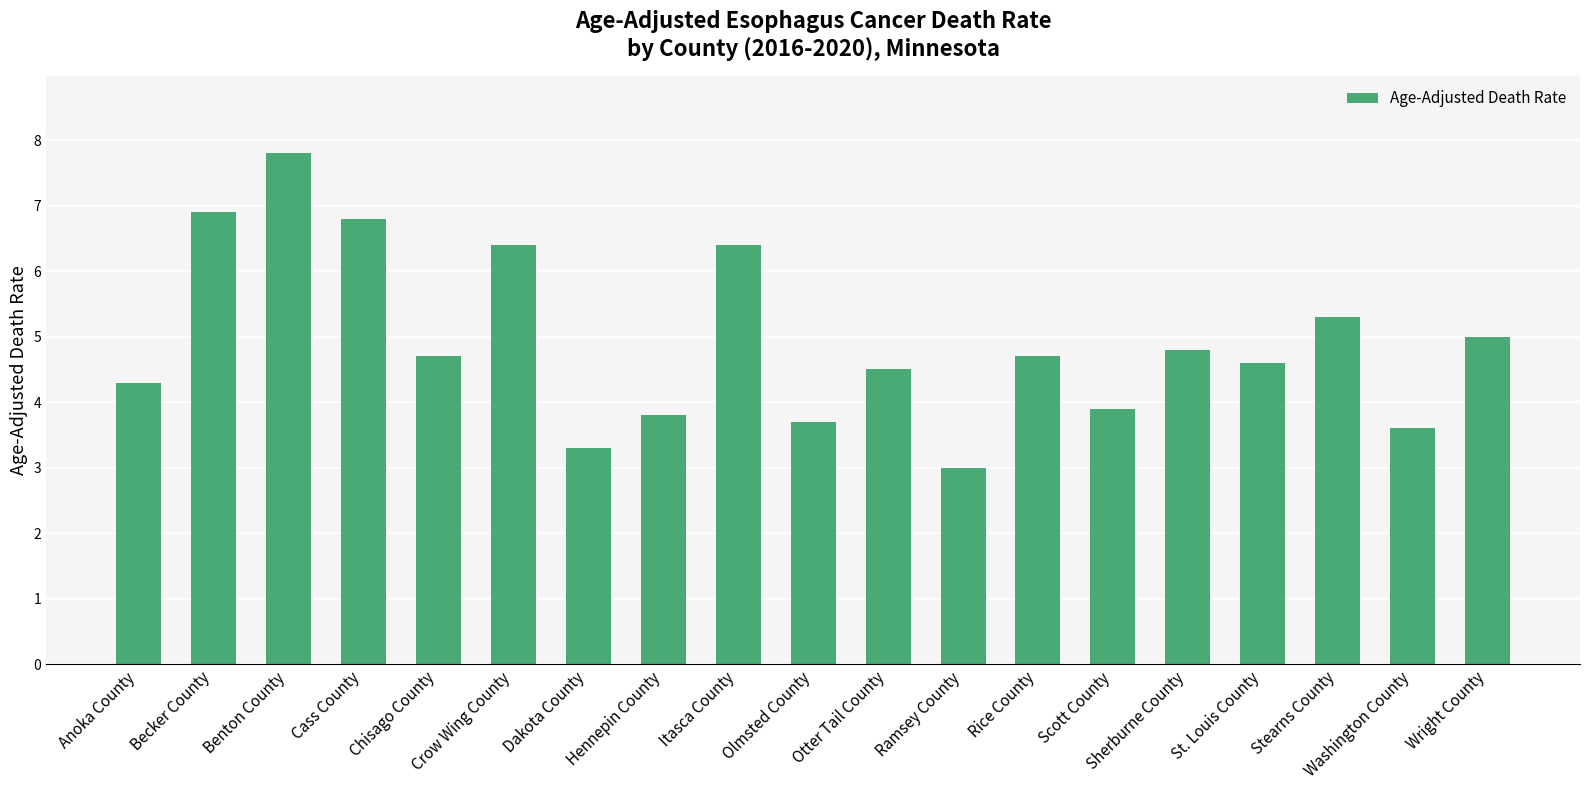

What is the change in value from Chisago County to Washington County?

-1.1